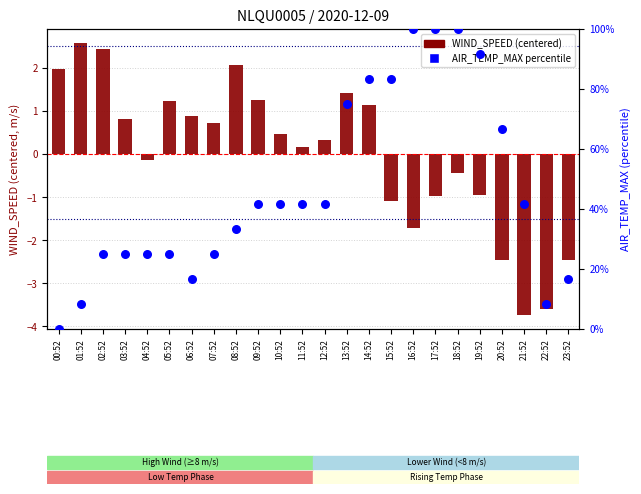

At how many categories does at least one series exceed 37?

13